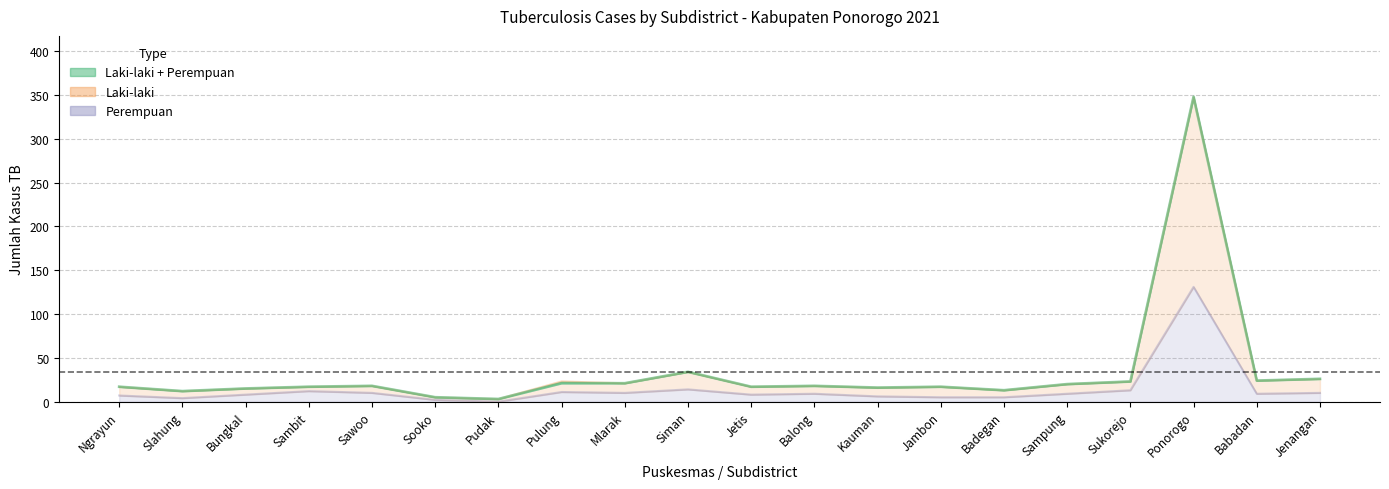

The value of Perempuan at Mlarak is 10. True or false?

True